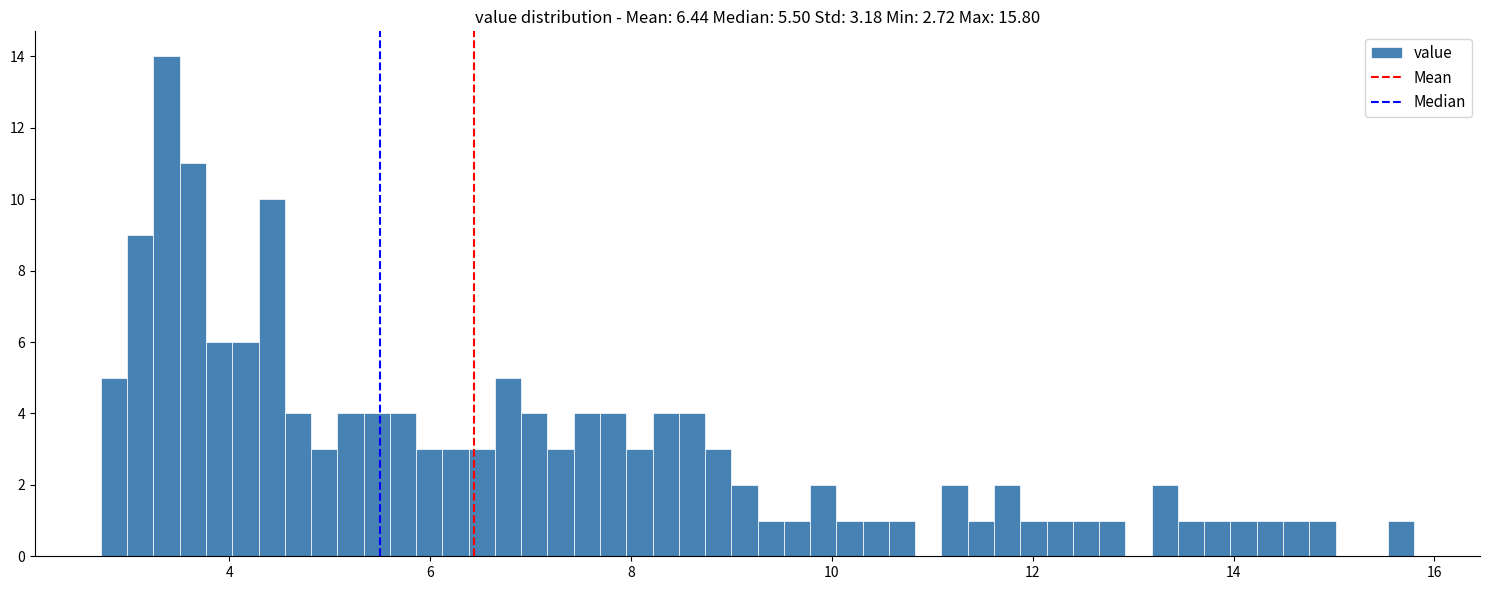

Read against the x-axis, roughly where is the centre of the tallest bar?

3.4